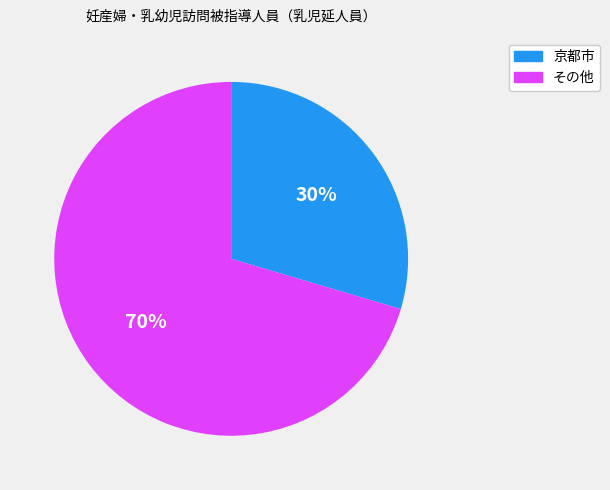

Is there any slice that represents more than half of the pie?

Yes